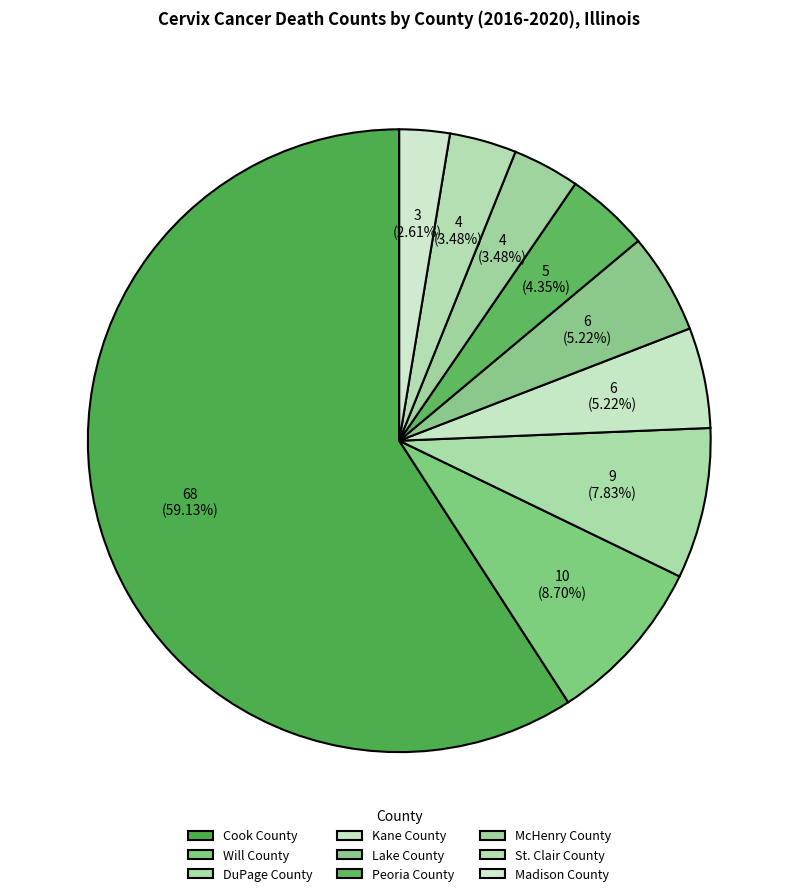

True or false: DuPage County accounts for 8% of the total.

True